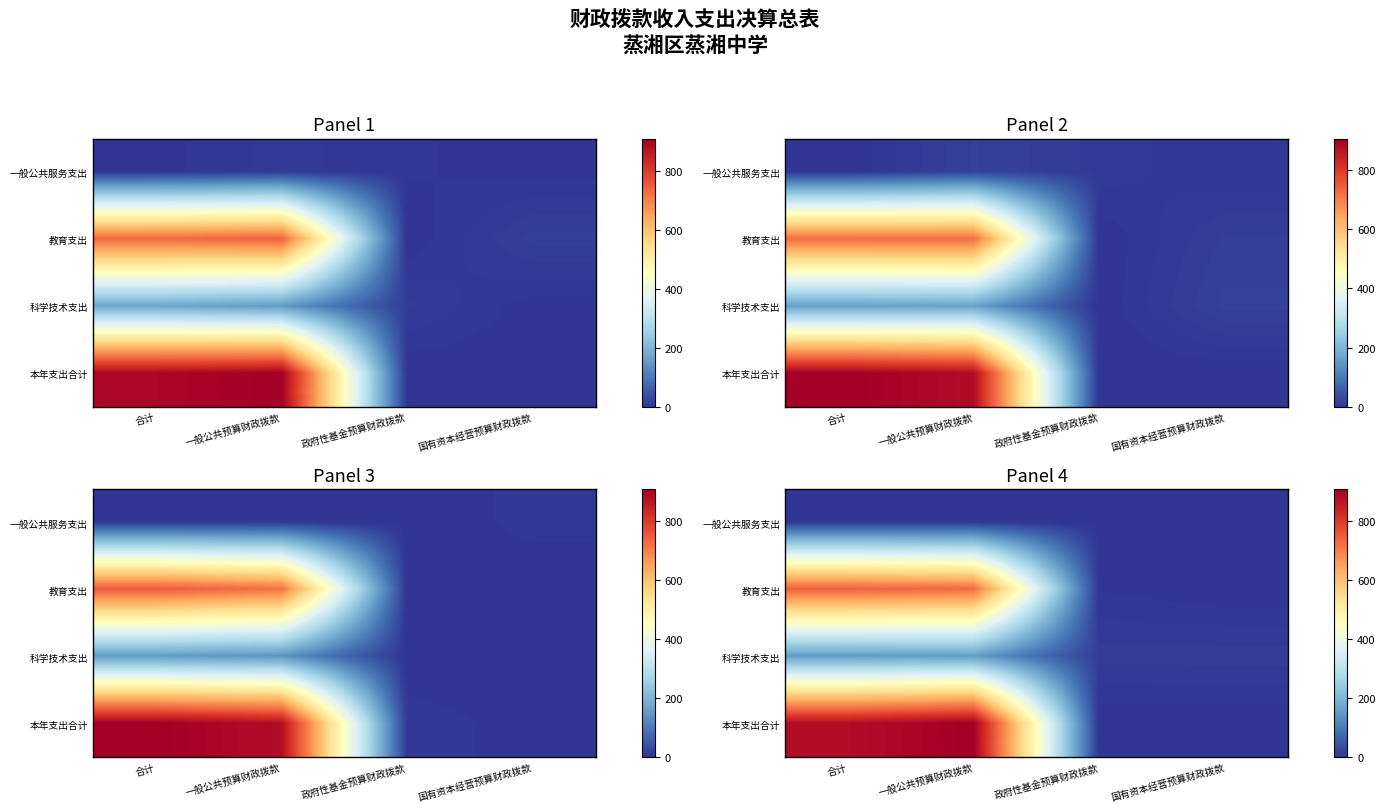

What is the total value across all series at 合计?

1782.6